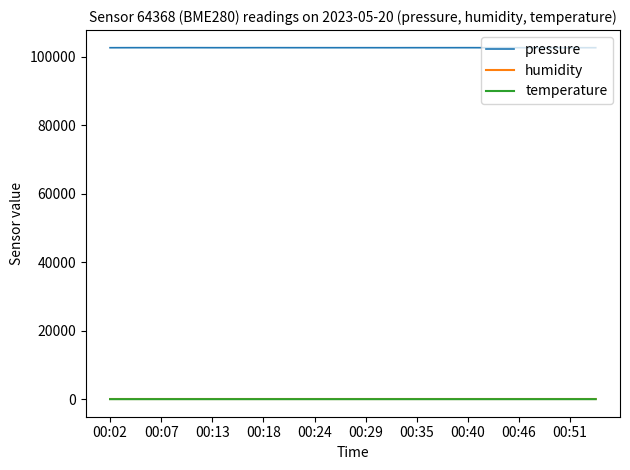

Which series has the largest range (max minus min)?

pressure